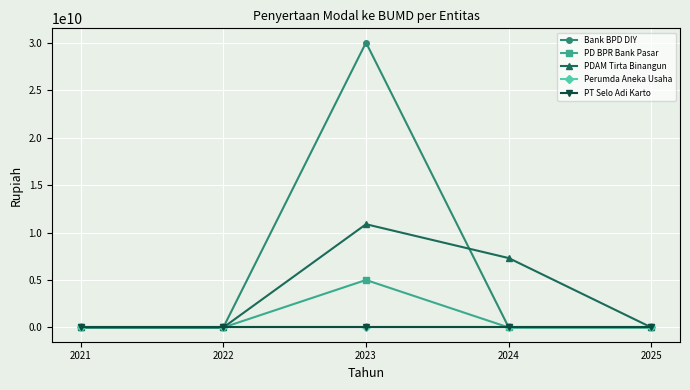

Does the chart have visible grid lines?

Yes